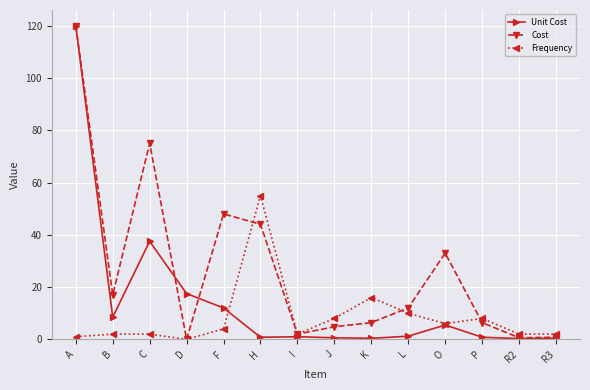

Which category has the highest value across all series?

A